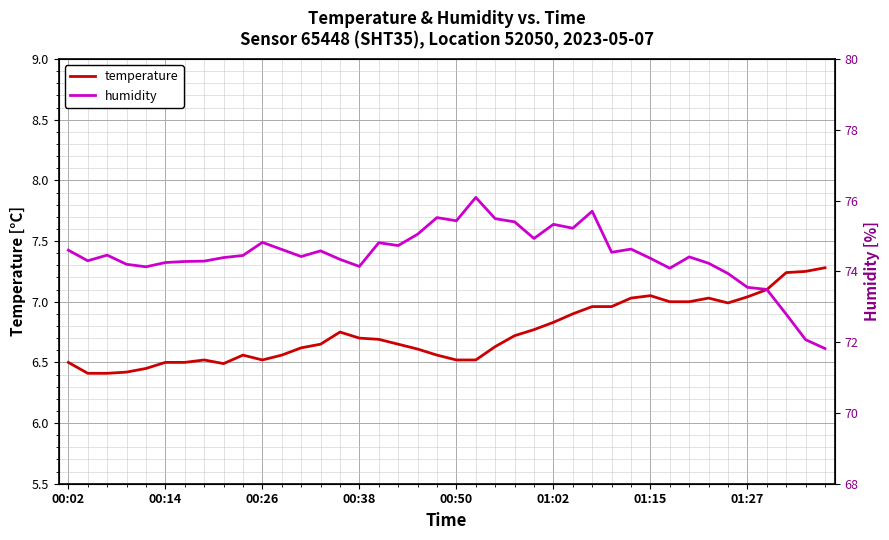

Which series has the widest spread of values?

humidity